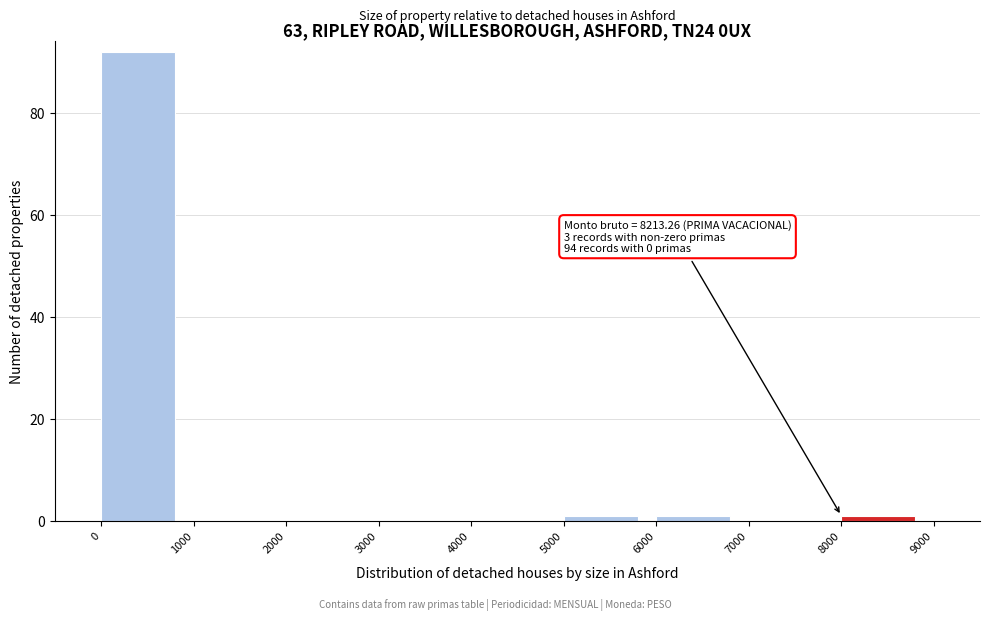

Reading left to right, extract all data points from this chart.

0=92	1000=0	2000=0	3000=0	4000=0	5000=1	6000=1	7000=0	8000=1